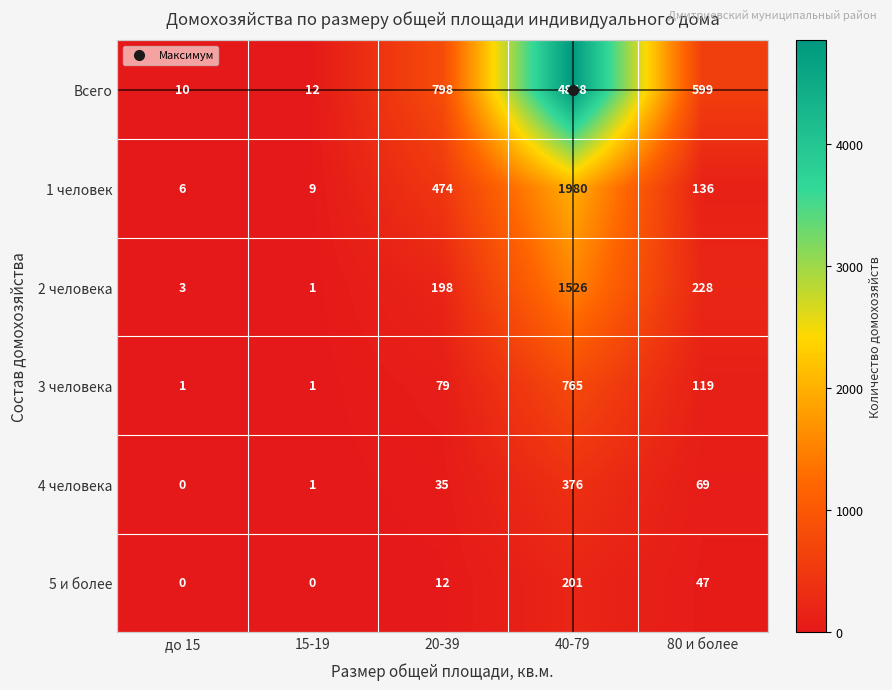

At which category does the chart reach its peak across all series?

40-79